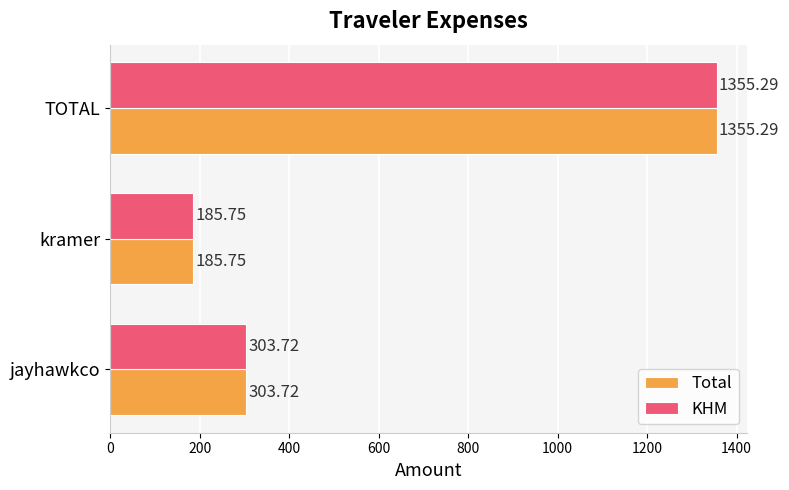

Where is Total nearest to the value 770?

jayhawkco